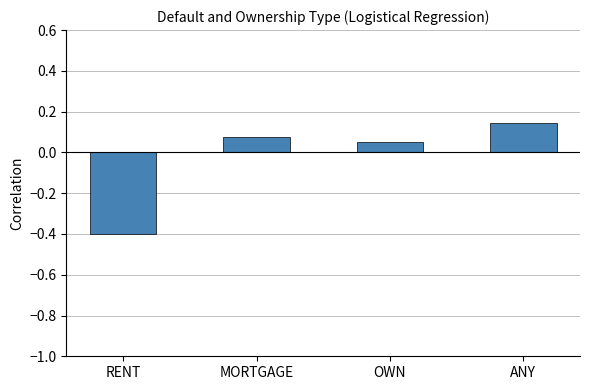

What is the change in value from RENT to OWN?

+0.5